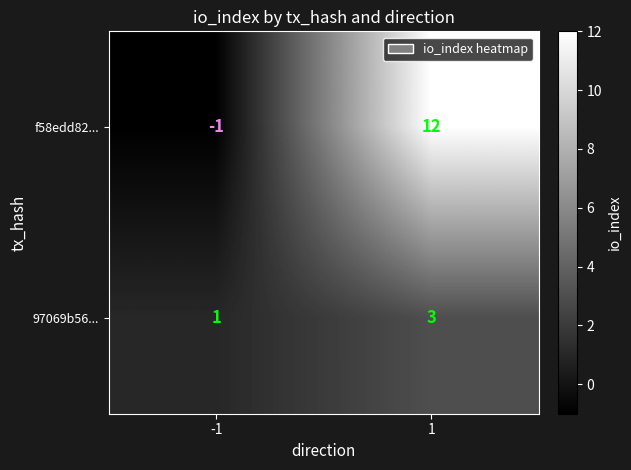

Which series changed the most between -1 and 1?

f58edd82...